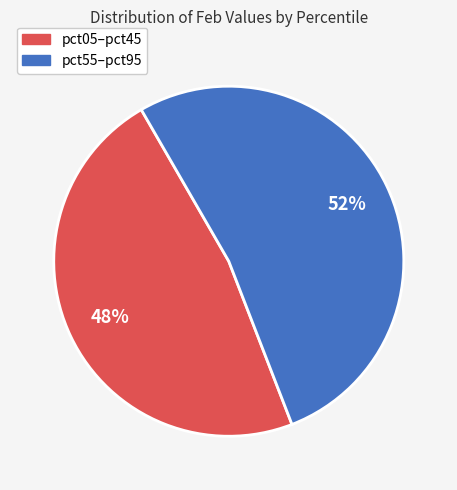

Is there any slice that represents more than half of the pie?

Yes